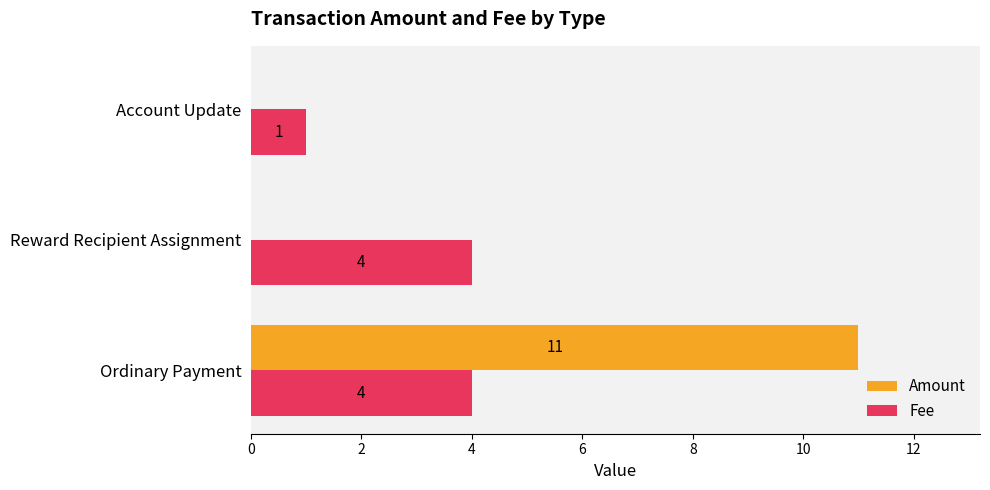

Which series has the largest total across all categories?

Amount